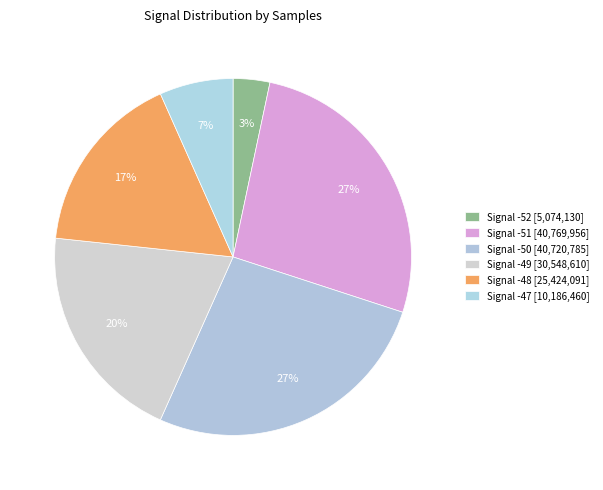

How many slices are in this pie chart?

6